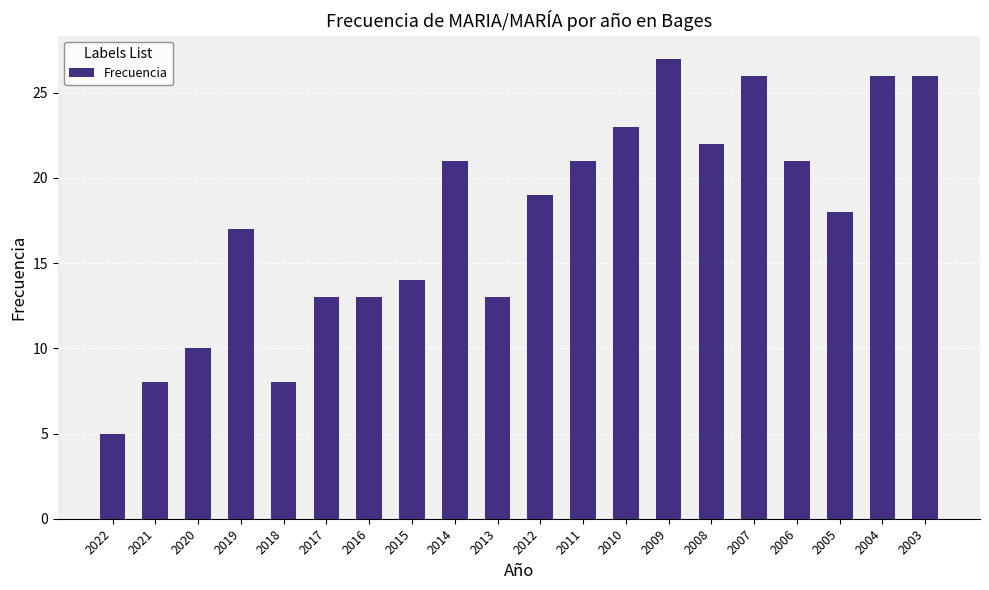

The chart shows a value of 10 at 2020. True or false?

True